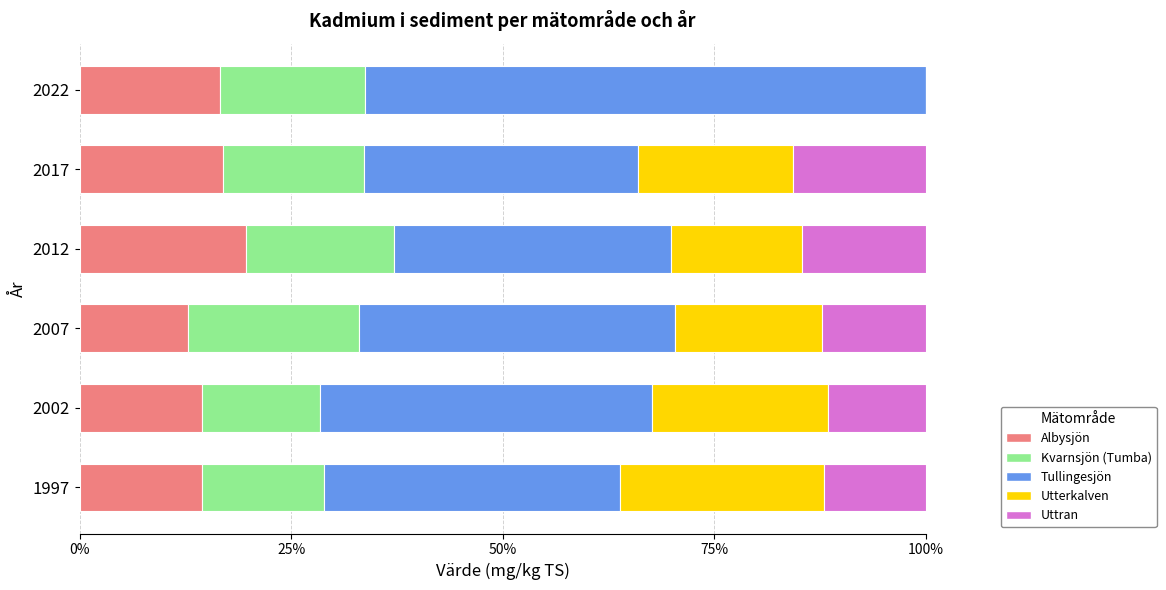

The Albysjön series shows 14.4 at 2002. True or false?

True